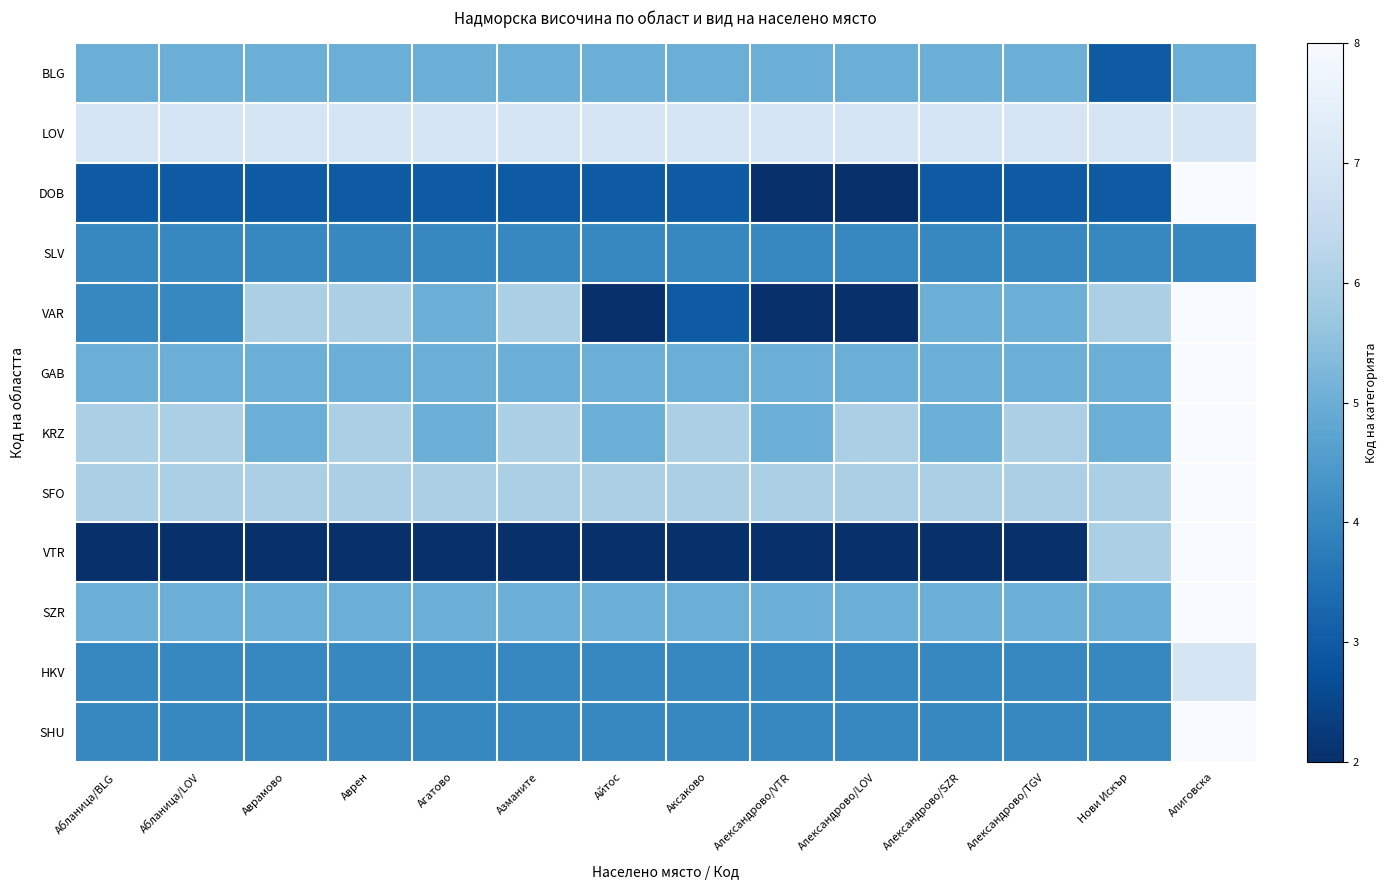

Reading left to right, transcribe all the data shown in this chart.

BLG: Абланица/BLG=5	Абланица/LOV=5	Аврамово=5	Аврен=5	Агатово=5	Азманите=5	Айтос=5	Аксаково=5	Александрово/VTR=5	Александрово/LOV=5	Александрово/SZR=5	Александрово/TGV=5	Нови Искър=3	Алиговска=5
LOV: Абланица/BLG=7	Абланица/LOV=7	Аврамово=7	Аврен=7	Агатово=7	Азманите=7	Айтос=7	Аксаково=7	Александрово/VTR=7	Александрово/LOV=7	Александрово/SZR=7	Александрово/TGV=7	Нови Искър=7	Алиговска=7
DOB: Абланица/BLG=3	Абланица/LOV=3	Аврамово=3	Аврен=3	Агатово=3	Азманите=3	Айтос=3	Аксаково=3	Александрово/VTR=2	Александрово/LOV=2	Александрово/SZR=3	Александрово/TGV=3	Нови Искър=3	Алиговска=8
SLV: Абланица/BLG=4	Абланица/LOV=4	Аврамово=4	Аврен=4	Агатово=4	Азманите=4	Айтос=4	Аксаково=4	Александрово/VTR=4	Александрово/LOV=4	Александрово/SZR=4	Александрово/TGV=4	Нови Искър=4	Алиговска=4
VAR: Абланица/BLG=4	Абланица/LOV=4	Аврамово=6	Аврен=6	Агатово=5	Азманите=6	Айтос=2	Аксаково=3	Александрово/VTR=2	Александрово/LOV=2	Александрово/SZR=5	Александрово/TGV=5	Нови Искър=6	Алиговска=8
GAB: Абланица/BLG=5	Абланица/LOV=5	Аврамово=5	Аврен=5	Агатово=5	Азманите=5	Айтос=5	Аксаково=5	Александрово/VTR=5	Александрово/LOV=5	Александрово/SZR=5	Александрово/TGV=5	Нови Искър=5	Алиговска=8
KRZ: Абланица/BLG=6	Абланица/LOV=6	Аврамово=5	Аврен=6	Агатово=5	Азманите=6	Айтос=5	Аксаково=6	Александрово/VTR=5	Александрово/LOV=6	Александрово/SZR=5	Александрово/TGV=6	Нови Искър=5	Алиговска=8
SFO: Абланица/BLG=6	Абланица/LOV=6	Аврамово=6	Аврен=6	Агатово=6	Азманите=6	Айтос=6	Аксаково=6	Александрово/VTR=6	Александрово/LOV=6	Александрово/SZR=6	Александрово/TGV=6	Нови Искър=6	Алиговска=8
VTR: Абланица/BLG=2	Абланица/LOV=2	Аврамово=2	Аврен=2	Агатово=2	Азманите=2	Айтос=2	Аксаково=2	Александрово/VTR=2	Александрово/LOV=2	Александрово/SZR=2	Александрово/TGV=2	Нови Искър=6	Алиговска=8
SZR: Абланица/BLG=5	Абланица/LOV=5	Аврамово=5	Аврен=5	Агатово=5	Азманите=5	Айтос=5	Аксаково=5	Александрово/VTR=5	Александрово/LOV=5	Александрово/SZR=5	Александрово/TGV=5	Нови Искър=5	Алиговска=8
HKV: Абланица/BLG=4	Абланица/LOV=4	Аврамово=4	Аврен=4	Агатово=4	Азманите=4	Айтос=4	Аксаково=4	Александрово/VTR=4	Александрово/LOV=4	Александрово/SZR=4	Александрово/TGV=4	Нови Искър=4	Алиговска=7
SHU: Абланица/BLG=4	Абланица/LOV=4	Аврамово=4	Аврен=4	Агатово=4	Азманите=4	Айтос=4	Аксаково=4	Александрово/VTR=4	Александрово/LOV=4	Александрово/SZR=4	Александрово/TGV=4	Нови Искър=4	Алиговска=8